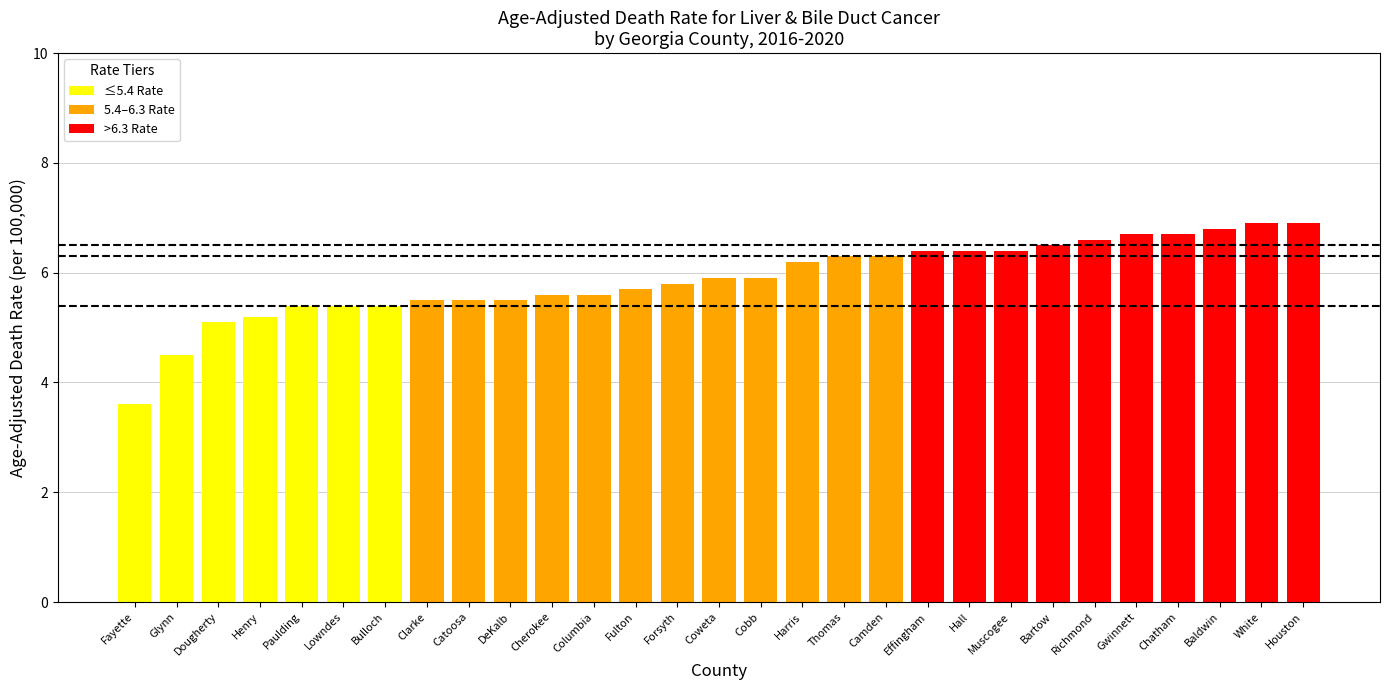

What is the maximum value shown in the chart?

6.9